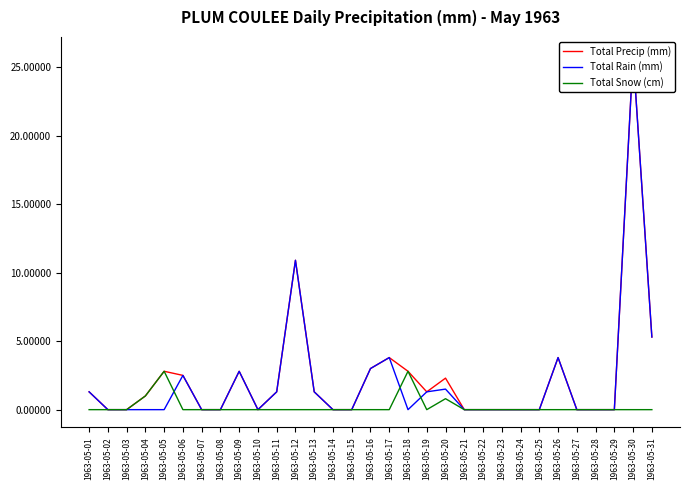

What is the sum of the Total Rain (mm) values at 1963-05-10 and 1963-05-13?

1.3